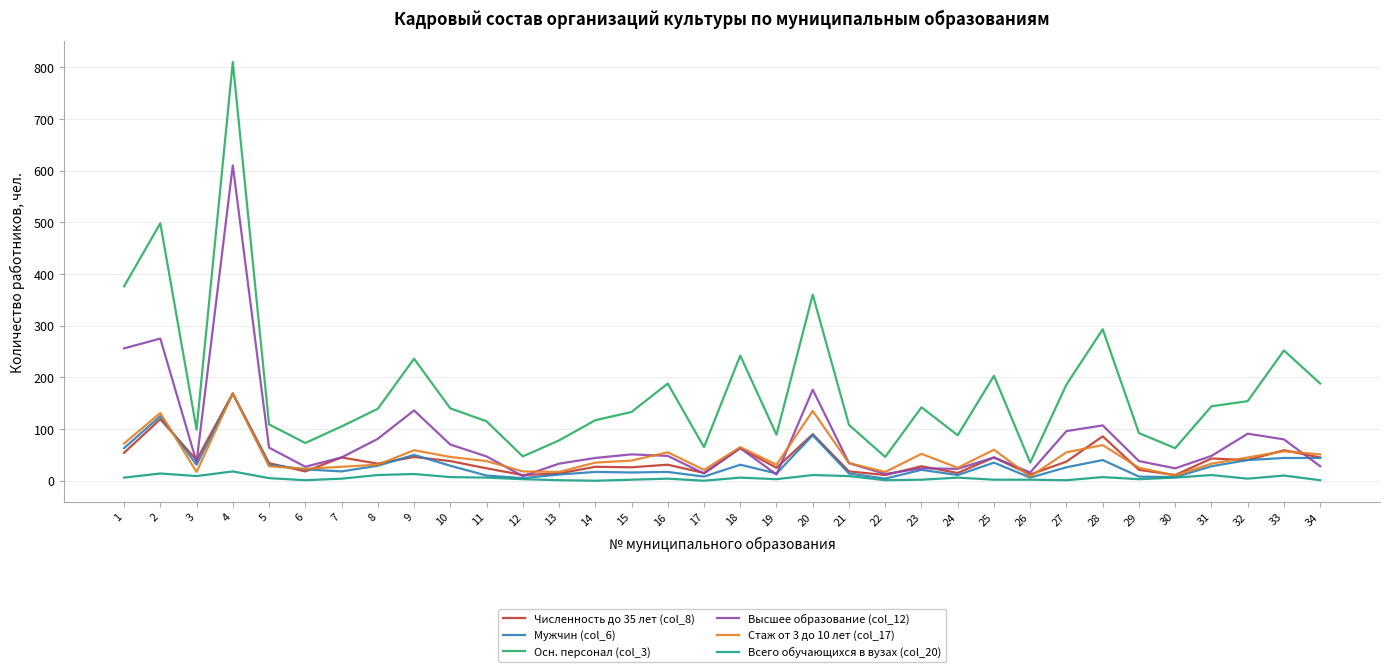

Which series has the largest range (max minus min)?

Осн. персонал (col_3)